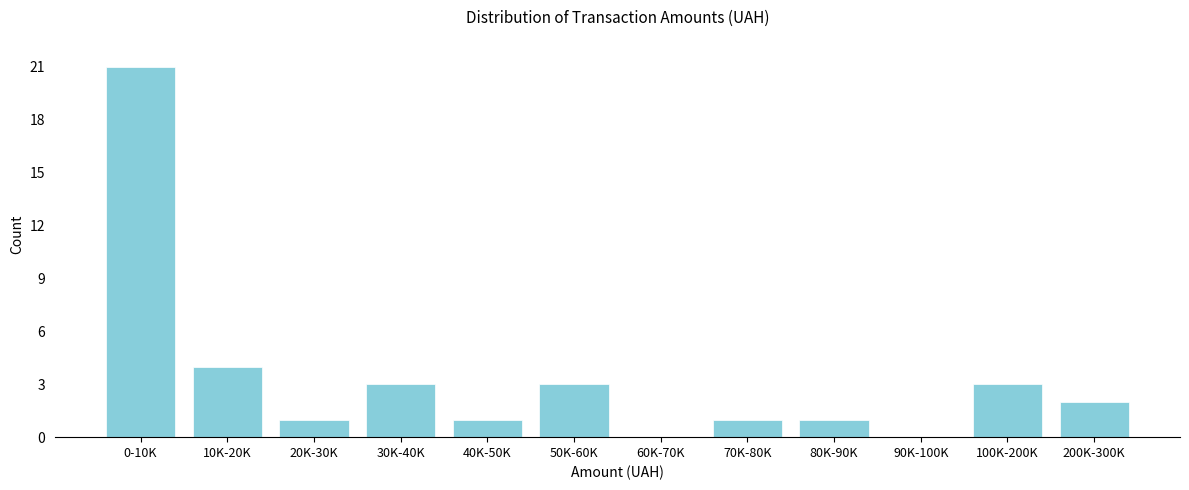

Reading right to left, transcribe all the data shown in this chart.

200K-300K=2	100K-200K=3	90K-100K=0	80K-90K=1	70K-80K=1	60K-70K=0	50K-60K=3	40K-50K=1	30K-40K=3	20K-30K=1	10K-20K=4	0-10K=21